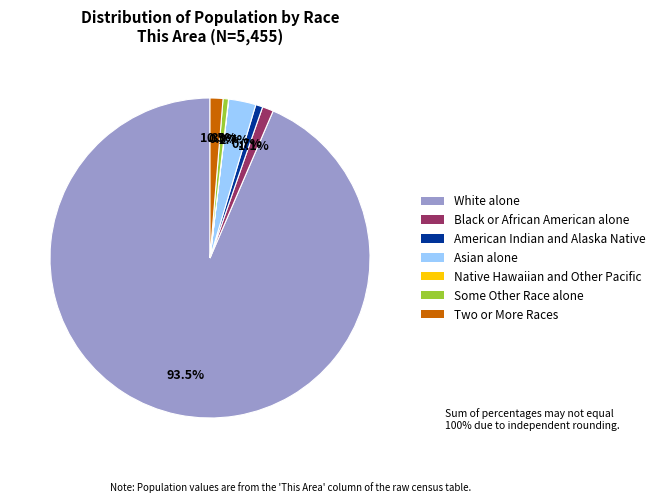

To the nearest percent, what is the difference between the largest and smallest slice percentages?

94%